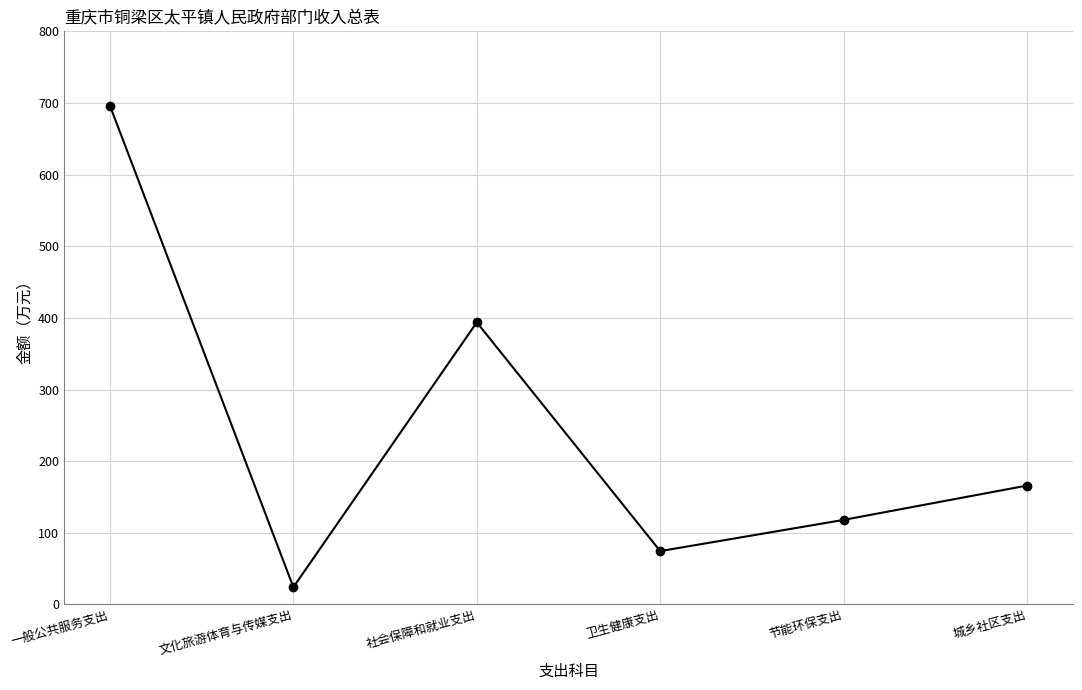

At which category does the data reach its first local valley?

文化旅游体育与传媒支出